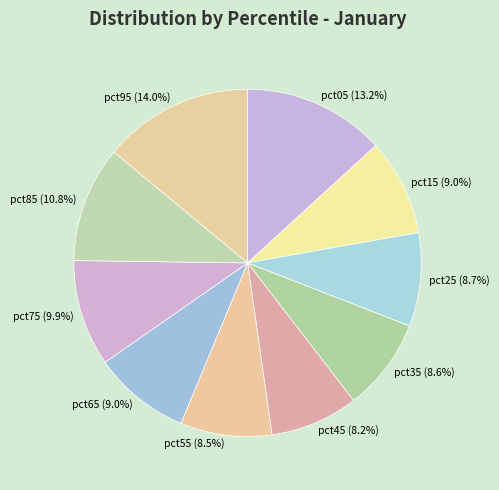

Is there any slice that represents more than half of the pie?

No